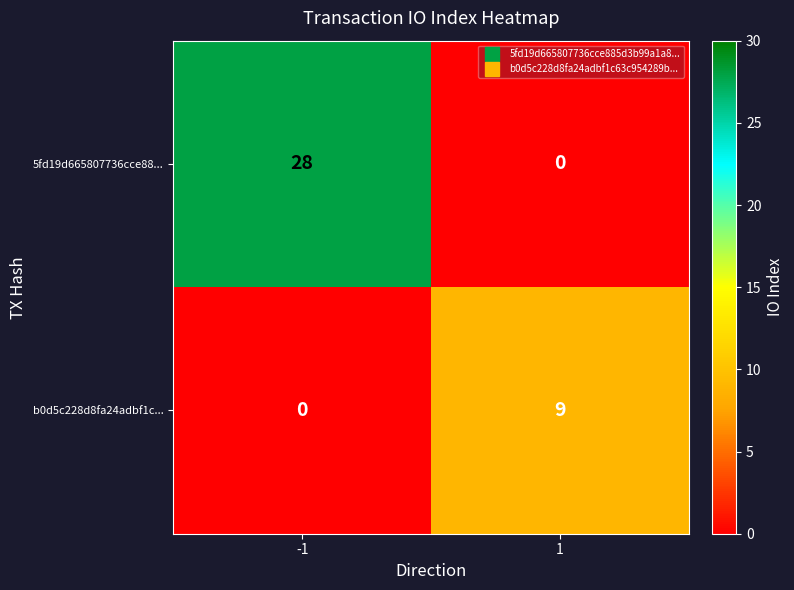

At which category is the sum across all series the highest?

-1